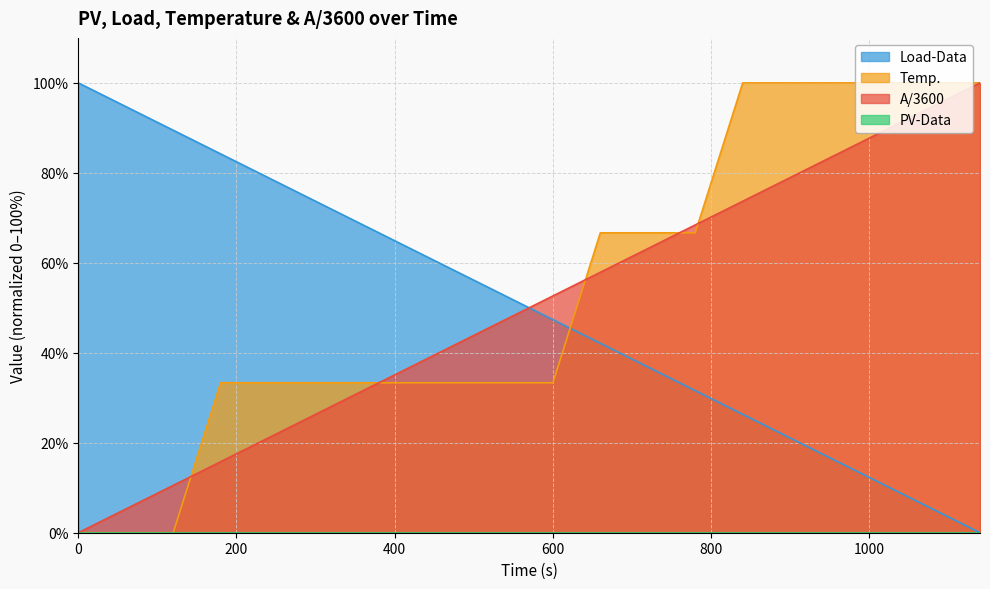

Between which two adjacent categories do Temp. and A/3600 first intersect?

600 and 660